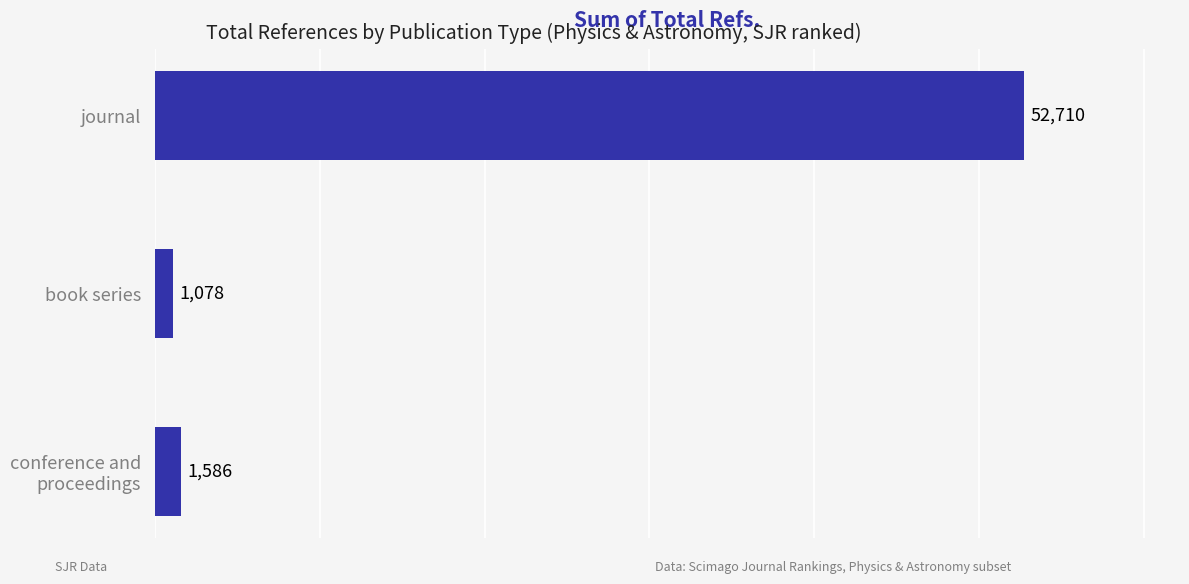

What is the difference between the second highest and minimum values?

508